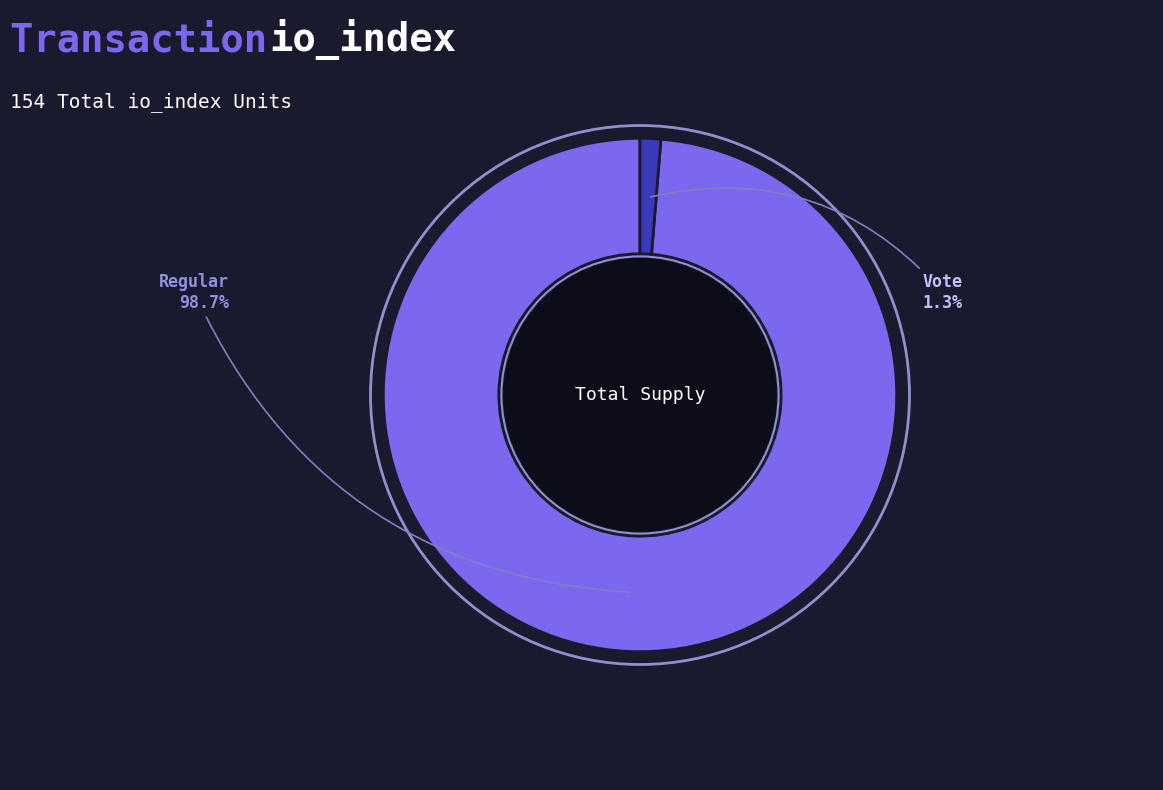

How many slices are in this pie chart?

2